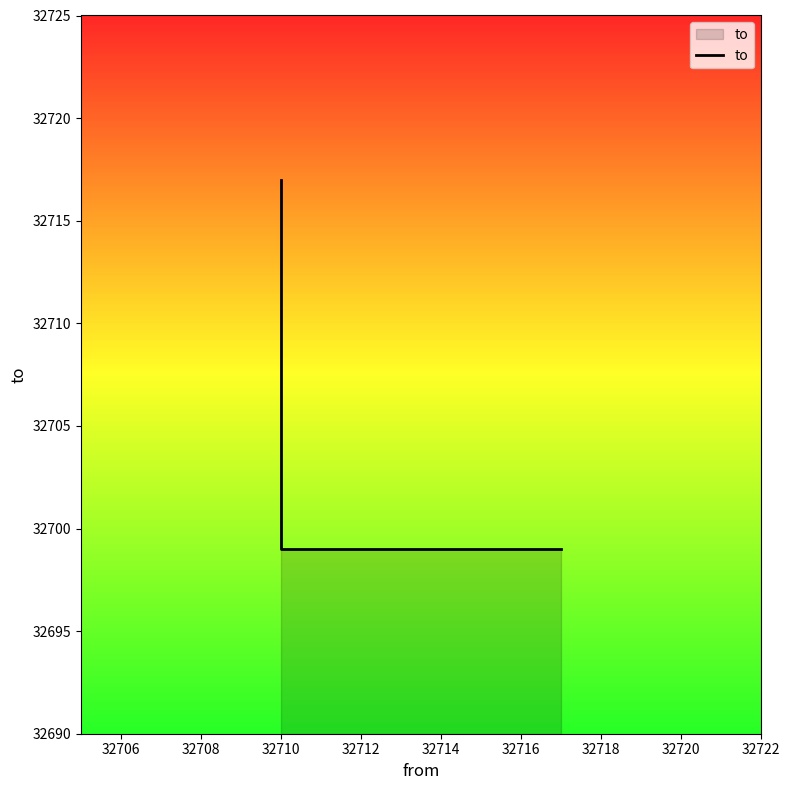

What is the average value?

32705